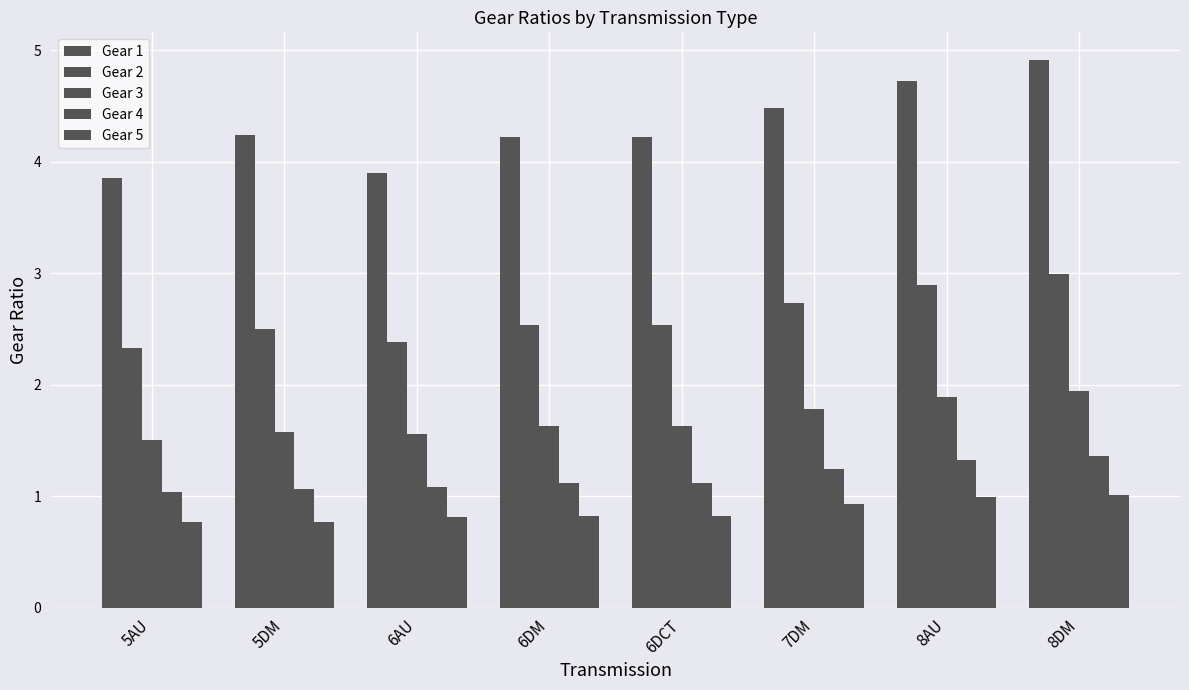

Which category has the highest value in the Gear 1 series?

8DM